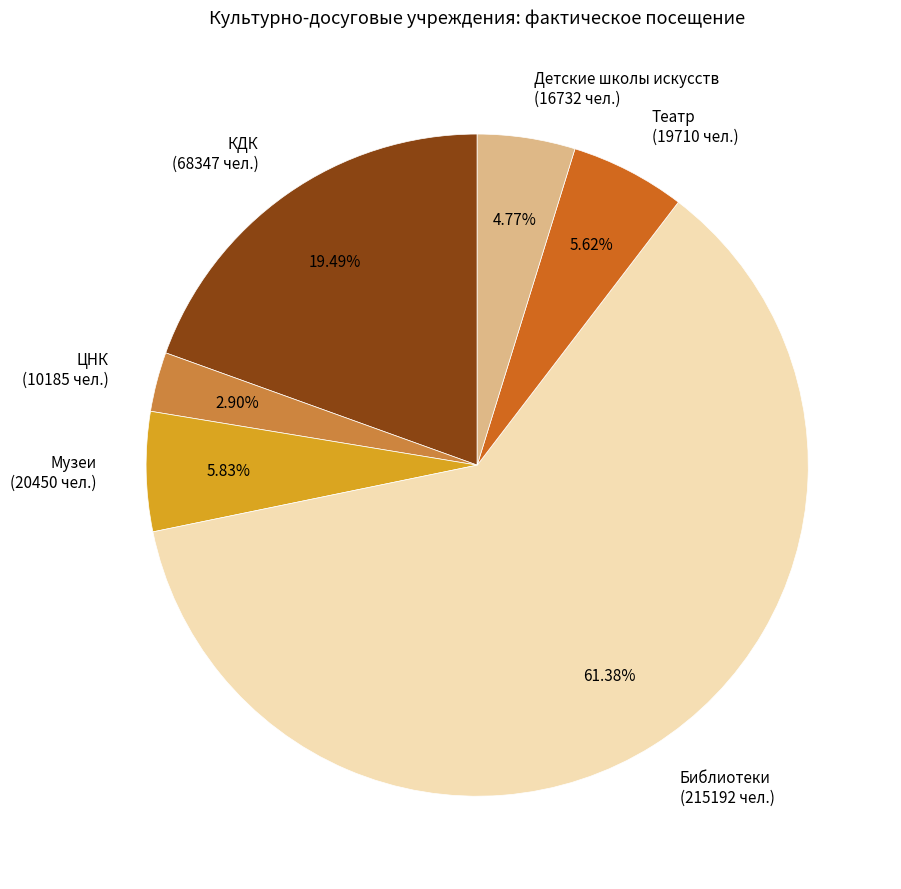

Is there a majority slice in this chart?

Yes